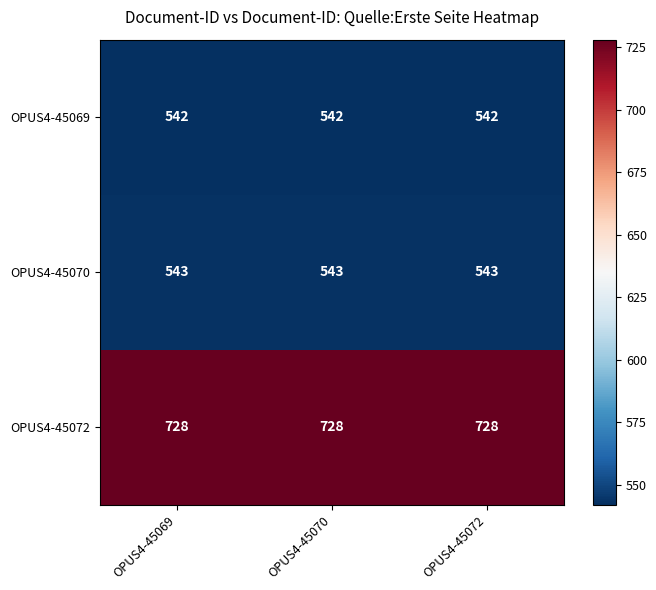

What is the spread (max minus min) of values at OPUS4-45070?

186